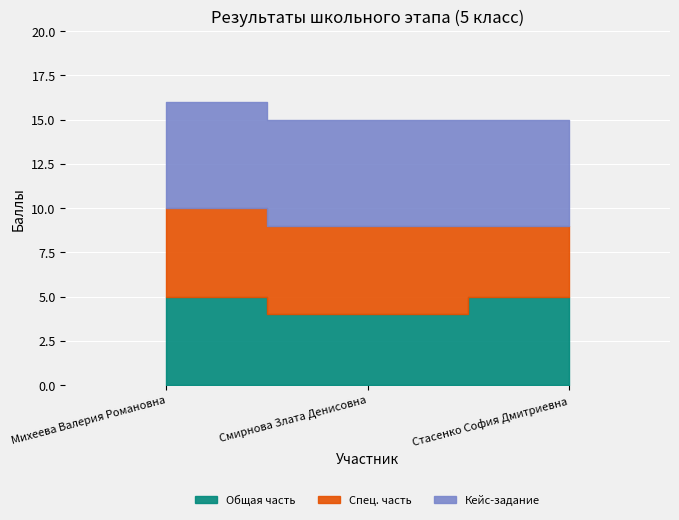

What are all the series names shown in the legend?

Общая часть, Спец. часть, Кейс-задание